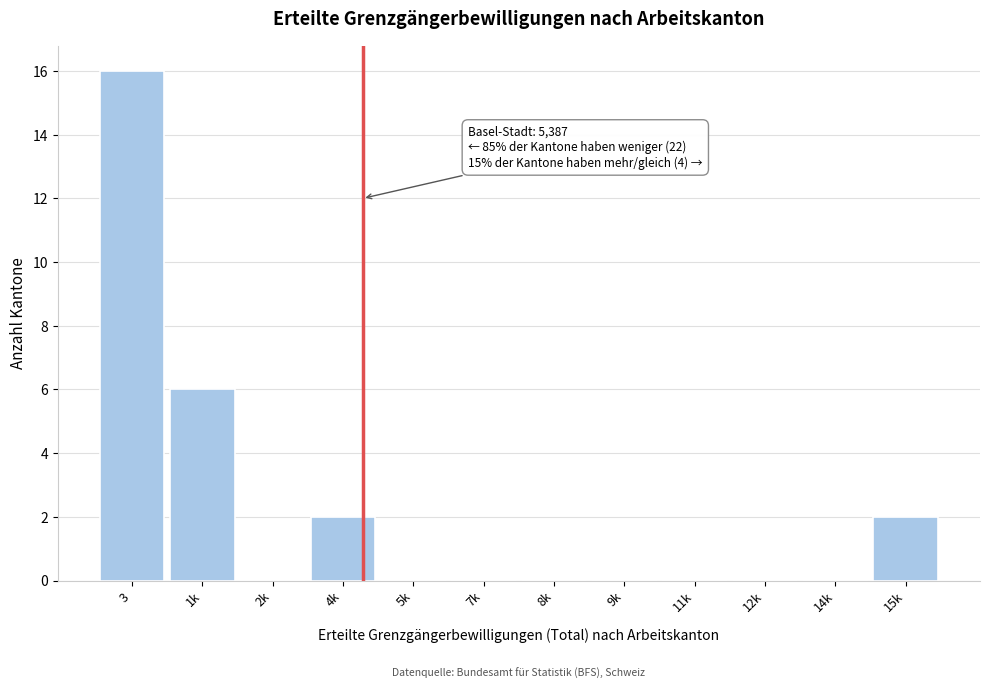

Reading left to right, what are all the values shown in this chart?

3=16	1k=6	2k=0	4k=2	5k=0	7k=0	8k=0	9k=0	11k=0	12k=0	14k=0	15k=2